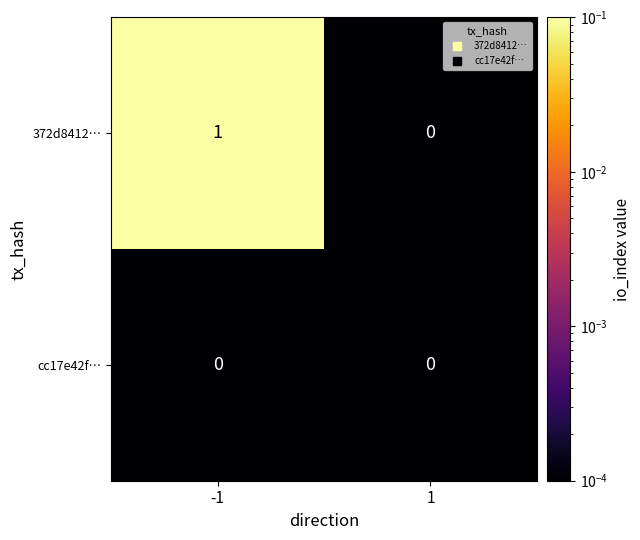

Which series has the largest range (max minus min)?

372d8412…